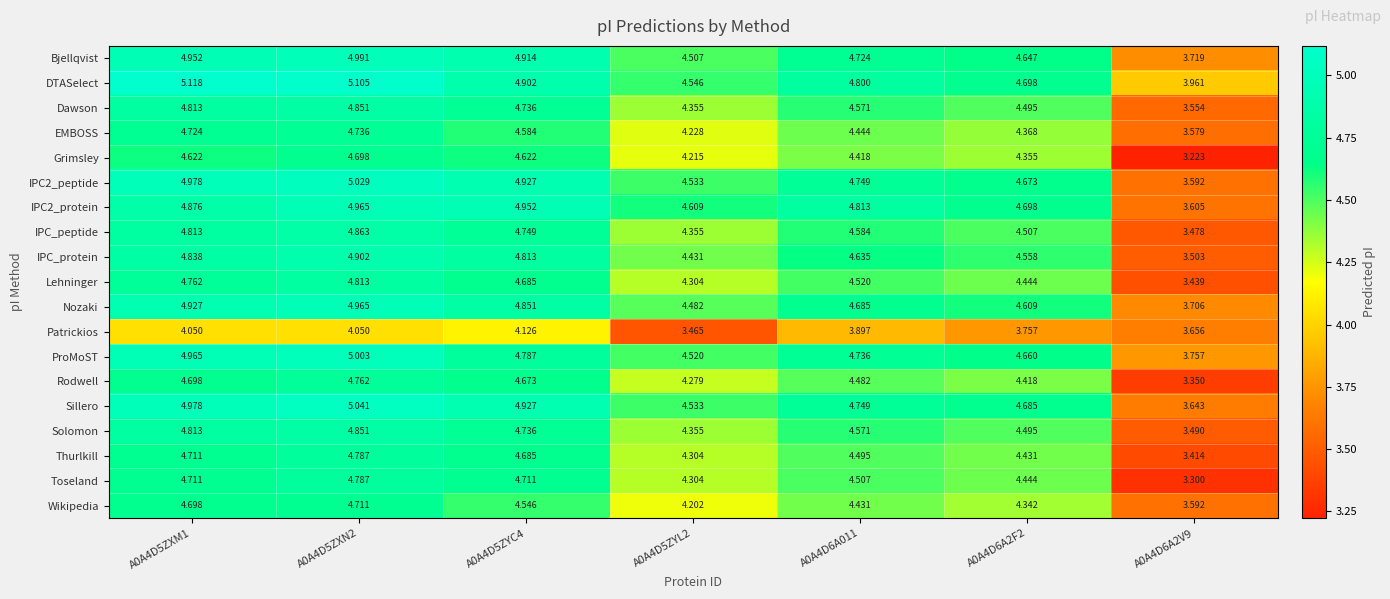

Which series has the widest spread of values?

Toseland